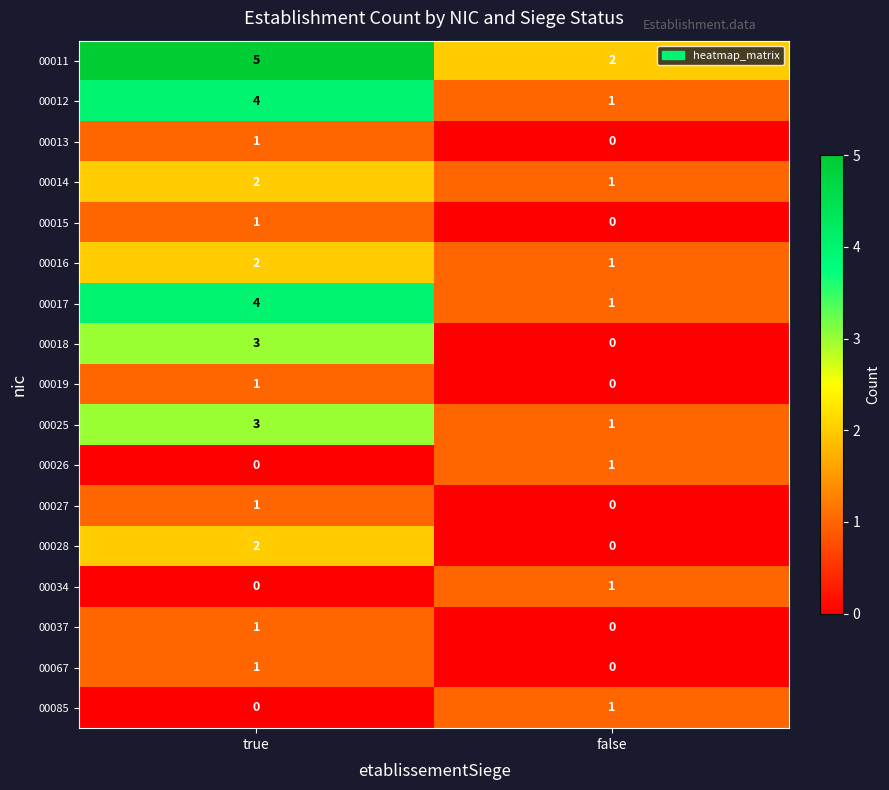

What is the sum of all 00012 values?

5